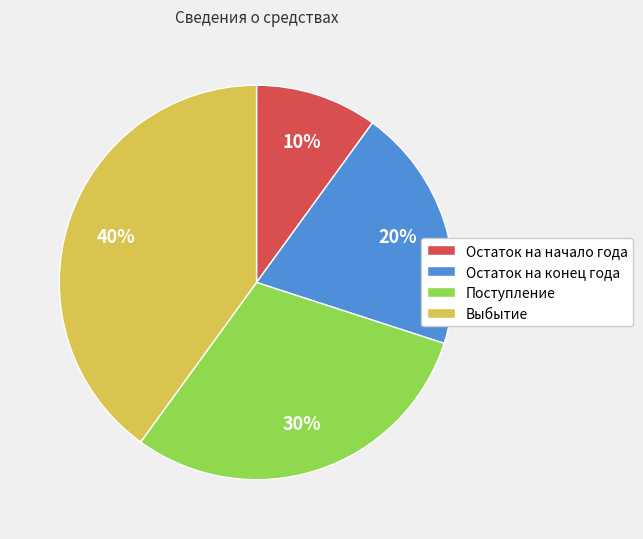

Does Остаток на начало года account for over 50% of the chart?

No